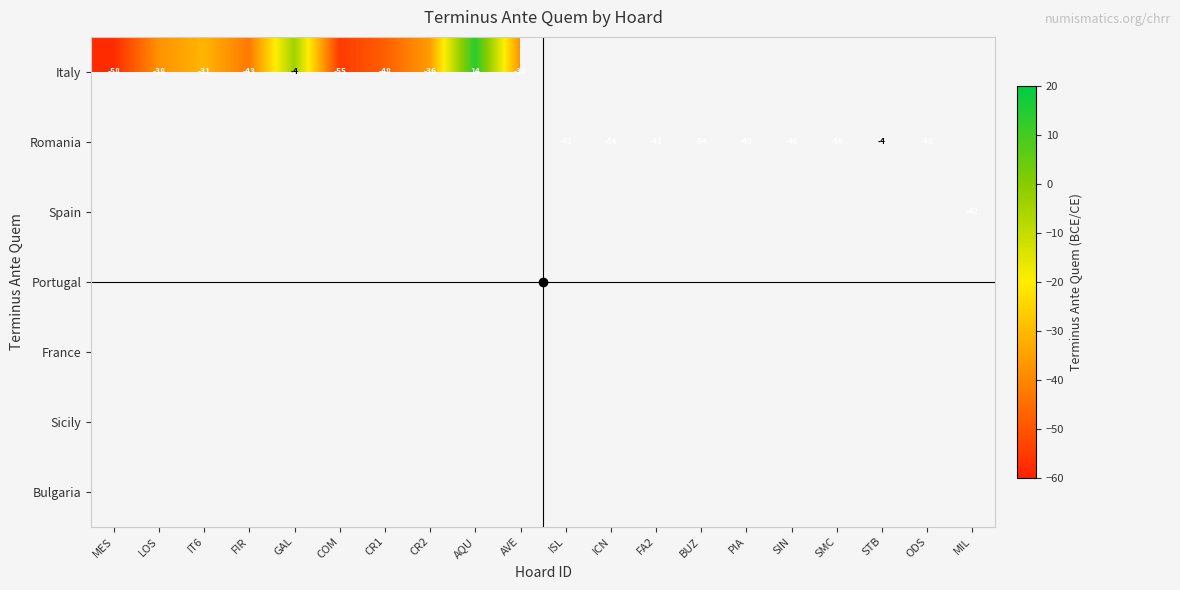

What is the greatest value displayed?

14.0